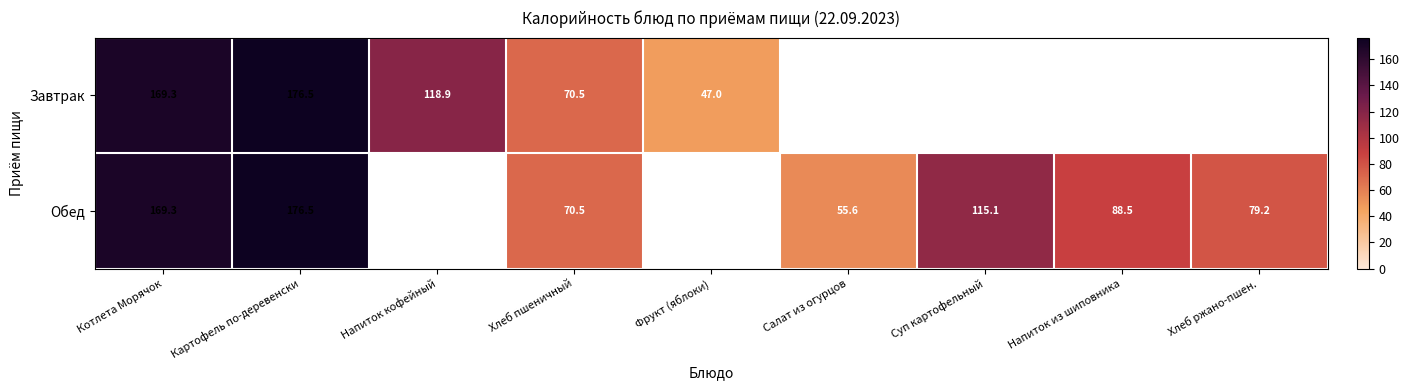

The value of Завтрак at Хлеб пшеничный is 95.3. True or false?

False